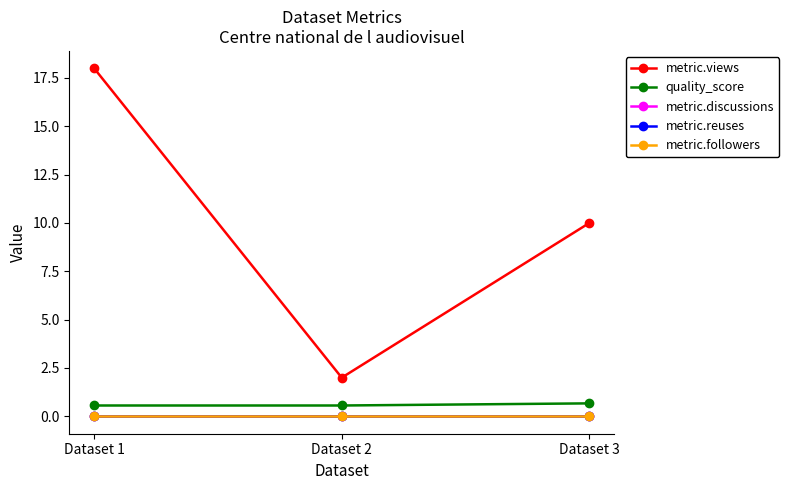

What is the sum of the quality_score values at Dataset 2 and Dataset 1?

1.1